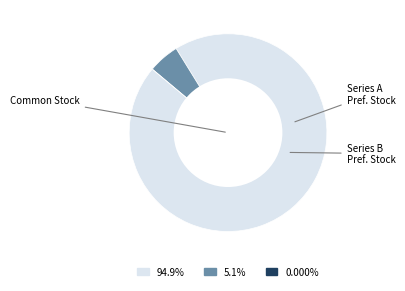

Is there any slice that represents more than half of the pie?

Yes